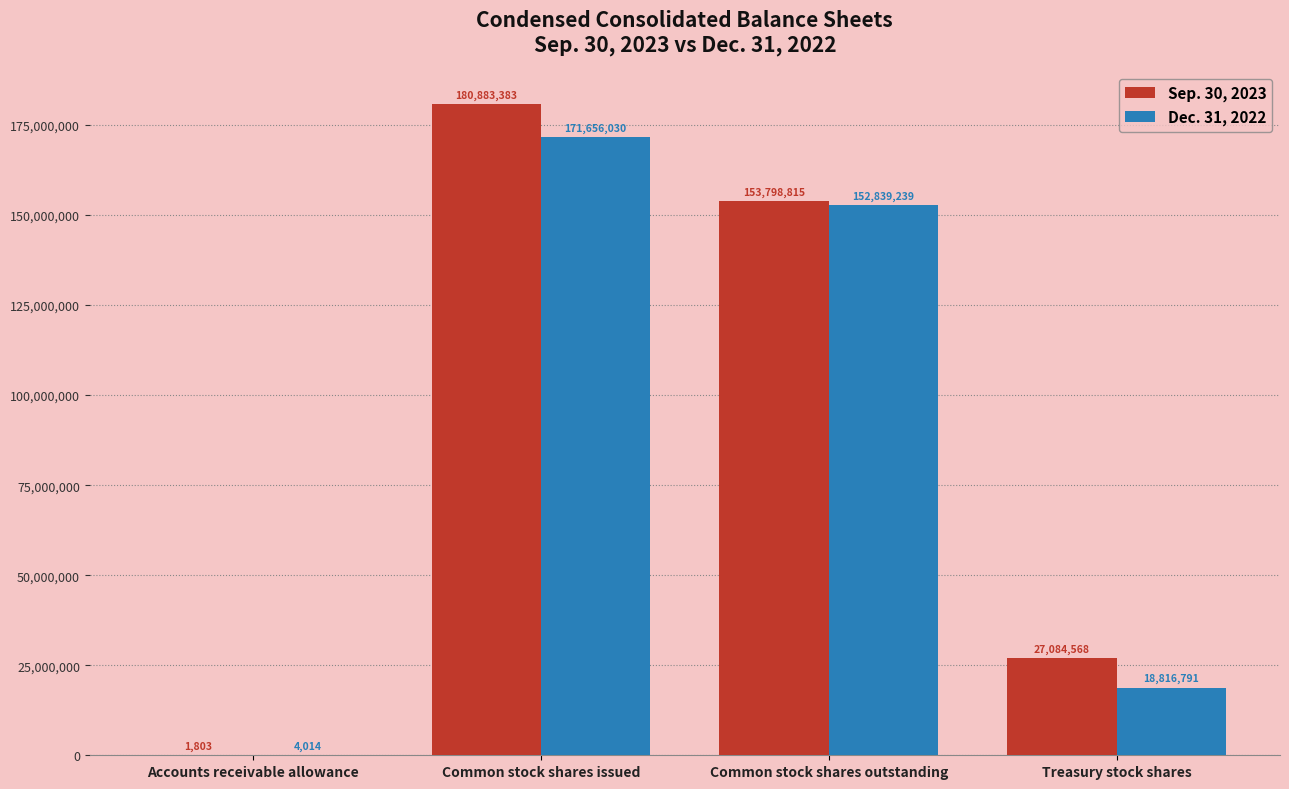

Which series has the widest spread of values?

Sep. 30, 2023